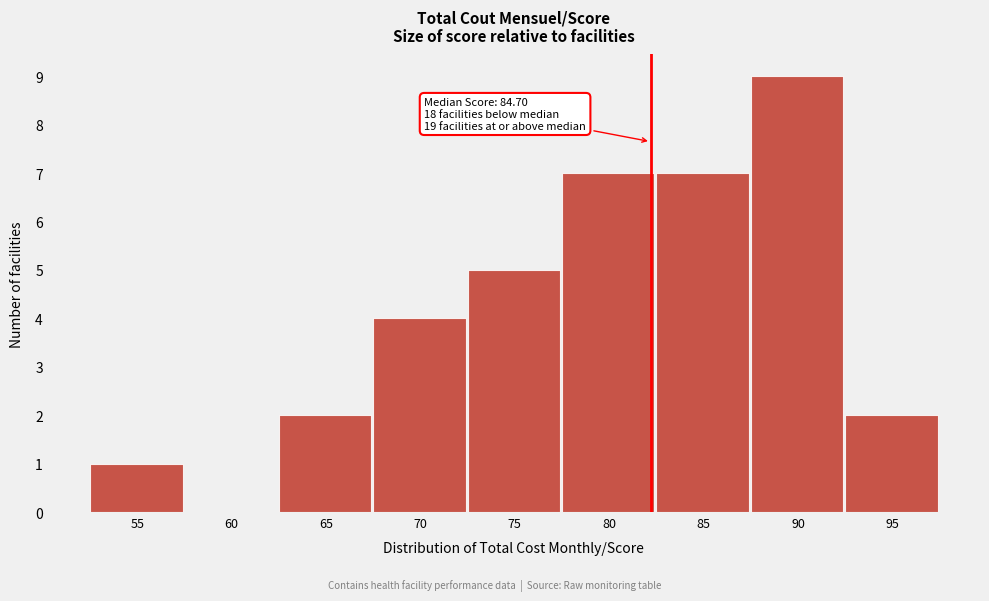

Reading left to right, list all the values displayed in this chart.

55=1	60=0	65=2	70=4	75=5	80=7	85=7	90=9	95=2